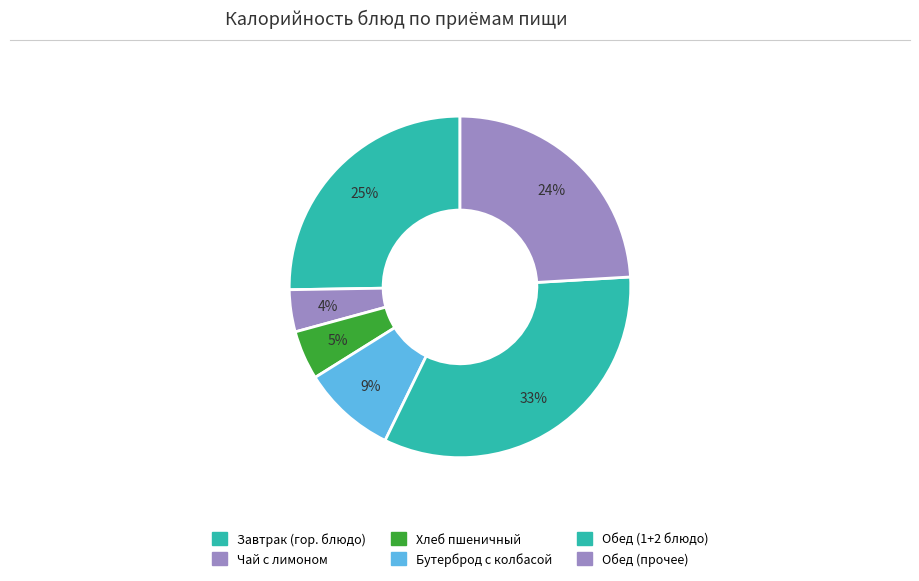

How many slices are in this pie chart?

6